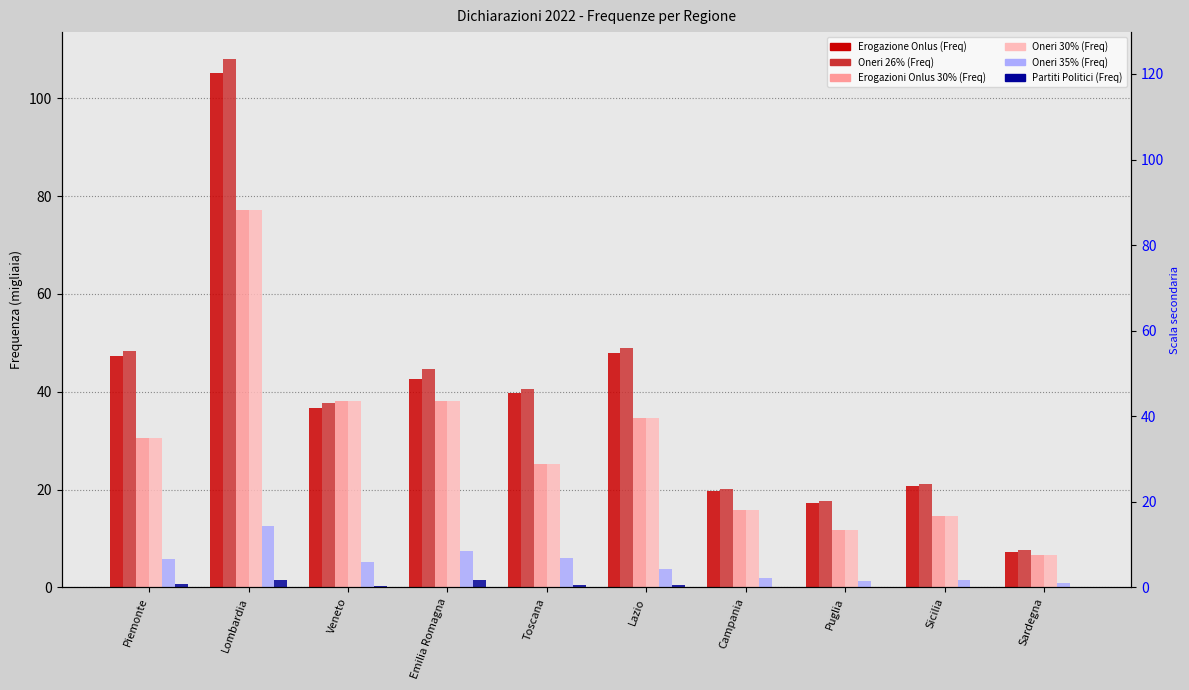

Reading left to right, what are all the values shown in this chart?

Erogazione Onlus (Freq): Piemonte=47.3	Lombardia=105.2	Veneto=36.7	Emilia Romagna=42.6	Toscana=39.8	Lazio=47.9	Campania=19.6	Puglia=17.3	Sicilia=20.8	Sardegna=7.2
Oneri 26% (Freq): Piemonte=48.4	Lombardia=108.2	Veneto=37.7	Emilia Romagna=44.6	Toscana=40.6	Lazio=48.9	Campania=20.0	Puglia=17.6	Sicilia=21.1	Sardegna=7.6
Erogazioni Onlus 30% (Freq): Piemonte=30.6	Lombardia=77.2	Veneto=38.0	Emilia Romagna=38.2	Toscana=25.2	Lazio=34.5	Campania=15.8	Puglia=11.8	Sicilia=14.6	Sardegna=6.5
Oneri 30% (Freq): Piemonte=30.6	Lombardia=77.3	Veneto=38.0	Emilia Romagna=38.2	Toscana=25.2	Lazio=34.5	Campania=15.8	Puglia=11.8	Sicilia=14.6	Sardegna=6.5
Oneri 35% (Freq): Piemonte=5.8	Lombardia=12.6	Veneto=5.3	Emilia Romagna=7.5	Toscana=6.0	Lazio=3.8	Campania=1.8	Puglia=1.4	Sicilia=1.5	Sardegna=0.9
Partiti Politici (Freq): Piemonte=0.6	Lombardia=1.5	Veneto=0.4	Emilia Romagna=1.5	Toscana=0.6	Lazio=0.4	Campania=0.1	Puglia=0.1	Sicilia=0.1	Sardegna=0.1